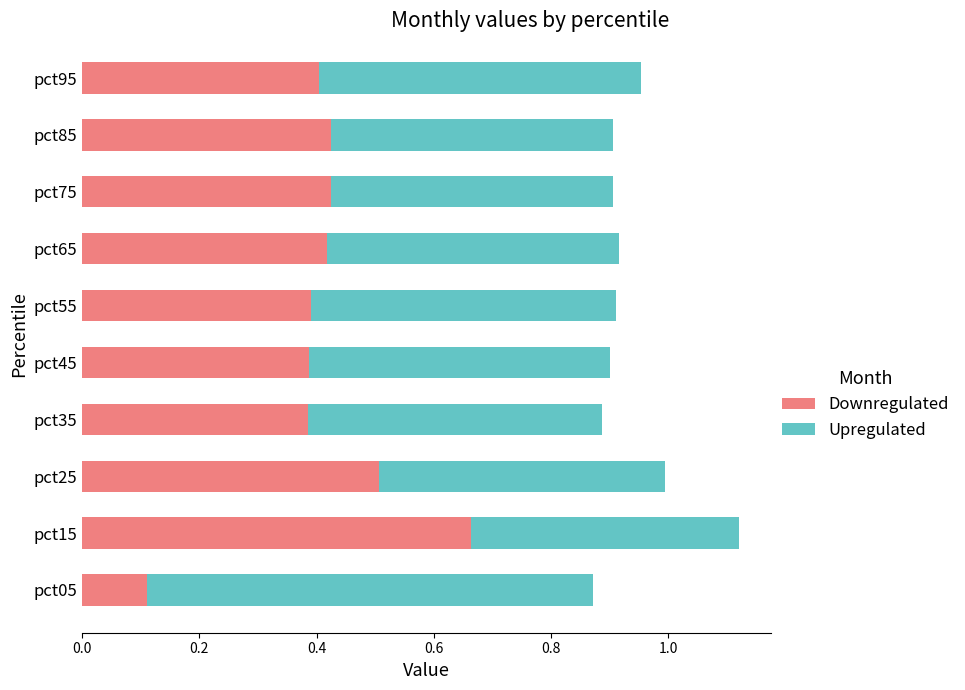

What is the total value across all series at pct65?

0.9